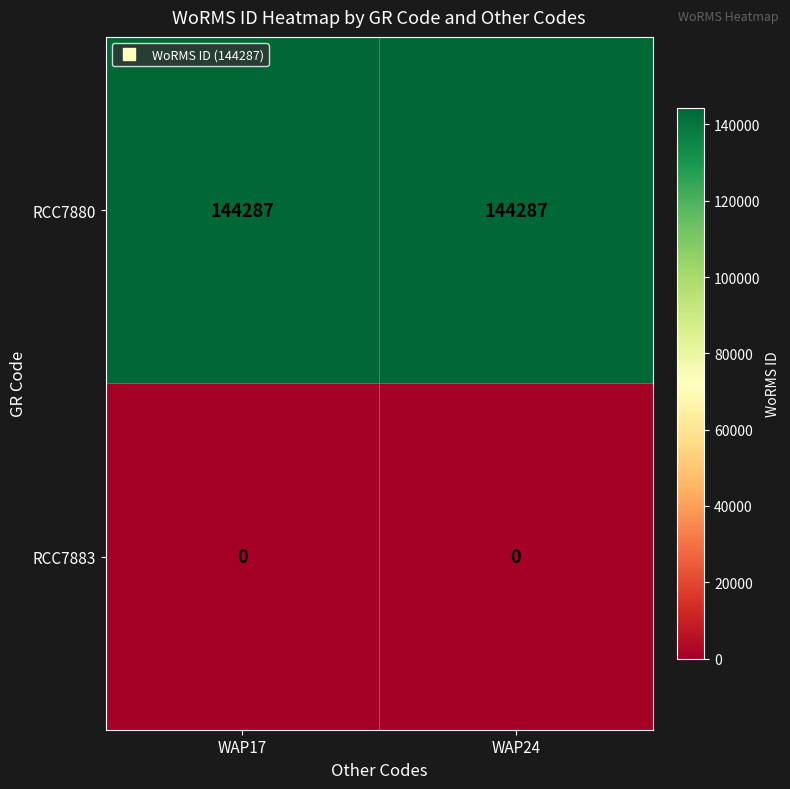

Rank the series by their maximum value, from highest to lowest.

RCC7880, RCC7883